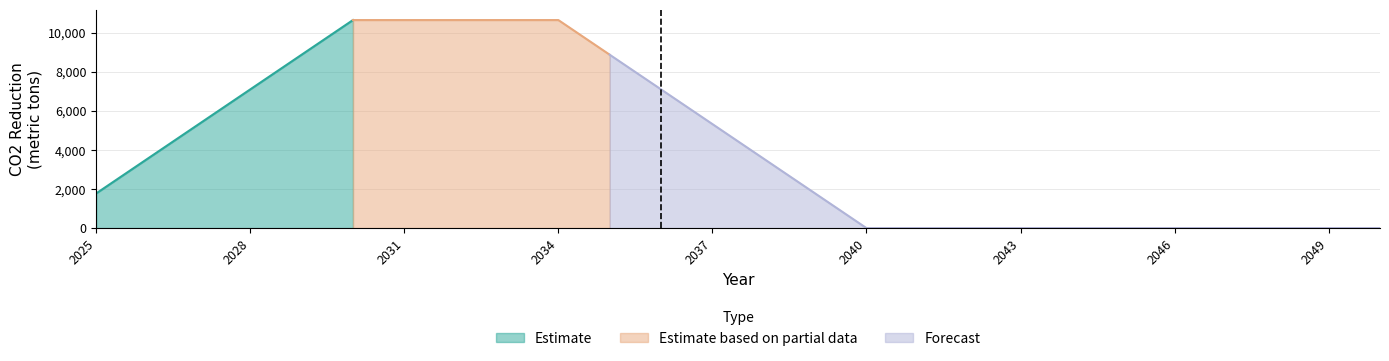

What is the maximum value for Estimate?

10641.3